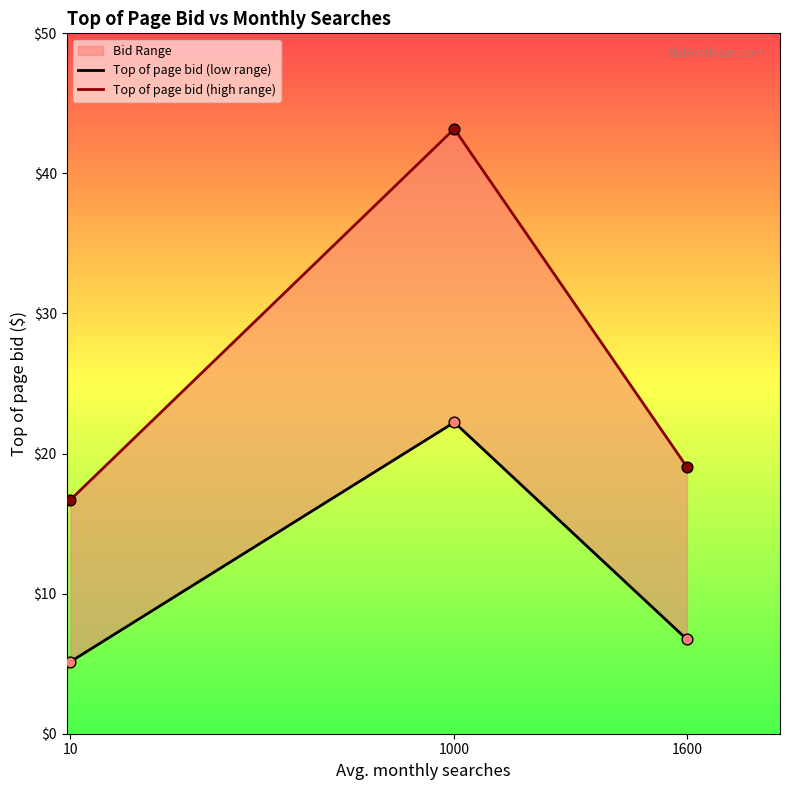

Which series contains the highest Y value?

Top of page bid (high range)